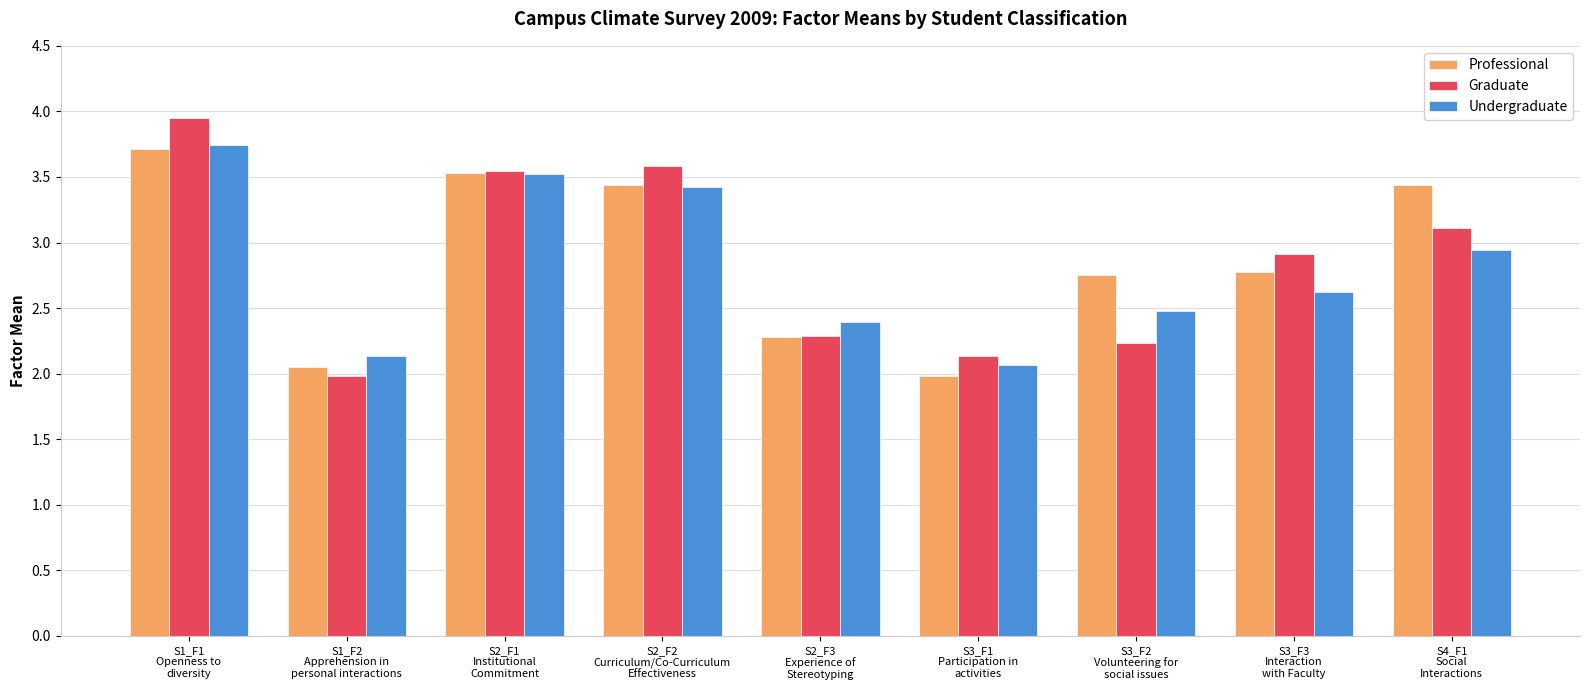

At which category does the chart reach its peak across all series?

S1_F1
Openness to
diversity